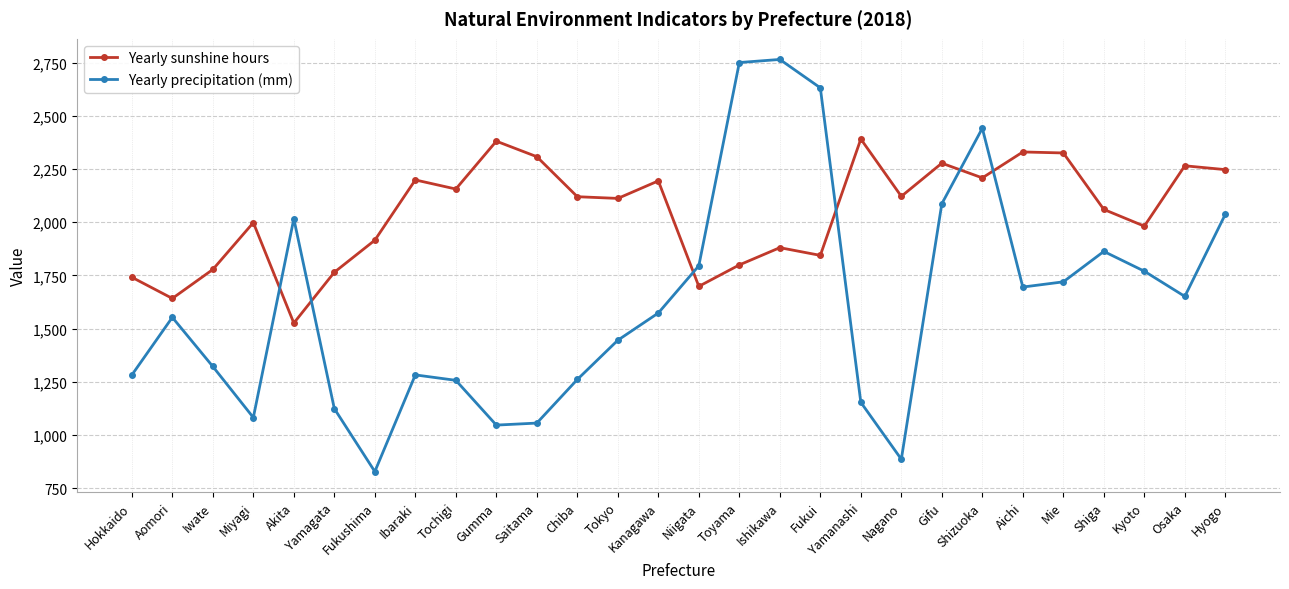

What is the average value of the Yearly precipitation (mm) series?

1620.7